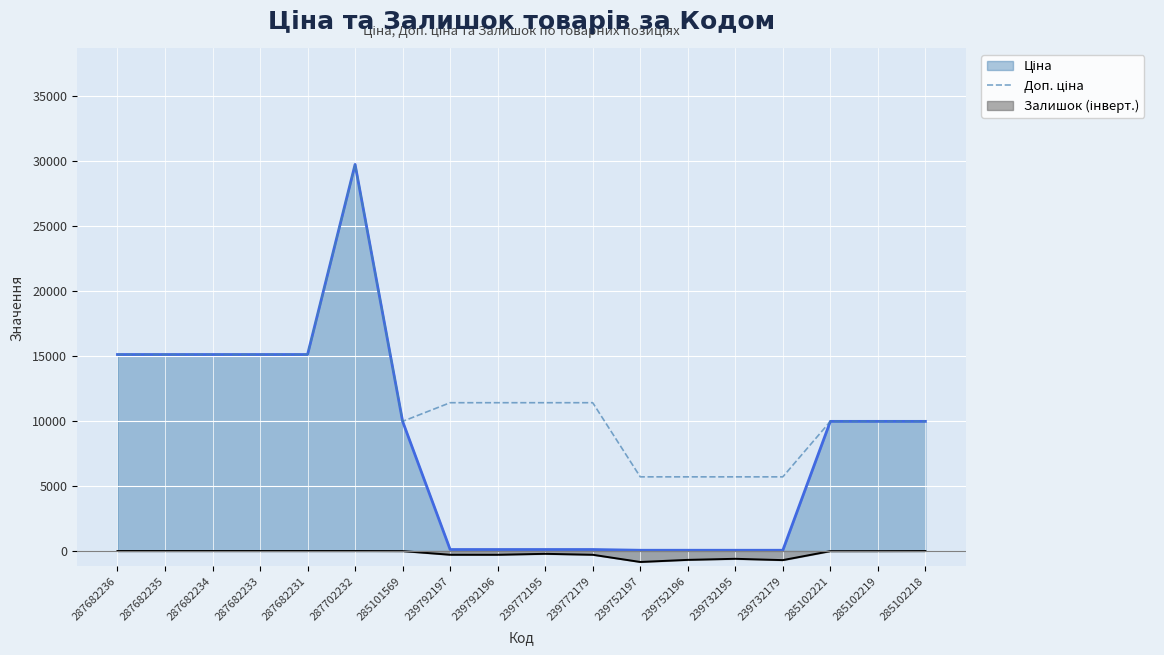

Where is the data nearest to the value 17726?

287682236